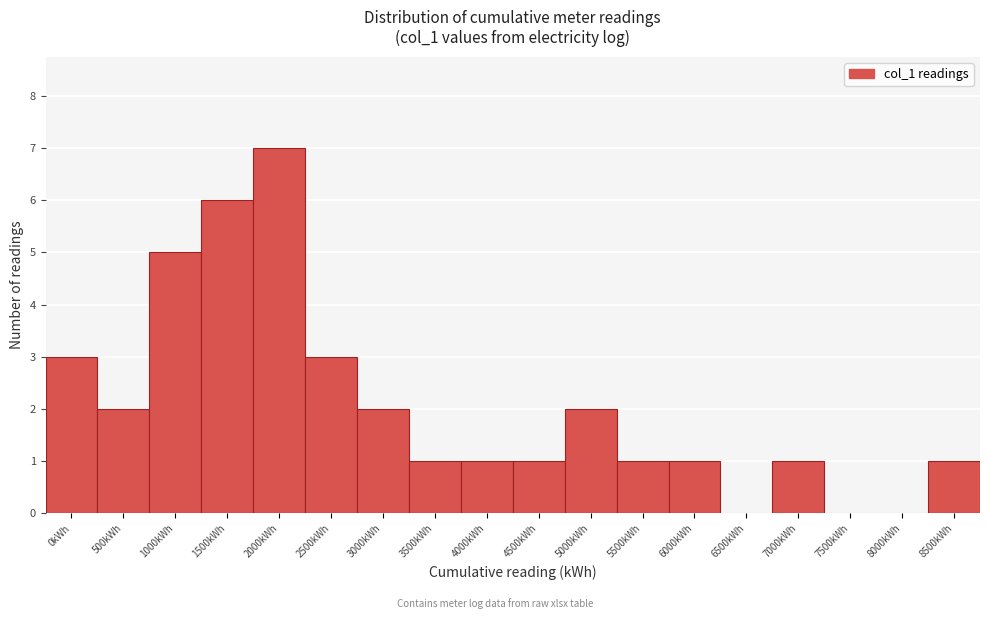

Reading left to right, extract all data points from this chart.

0kWh=3	500kWh=2	1000kWh=5	1500kWh=6	2000kWh=7	2500kWh=3	3000kWh=2	3500kWh=1	4000kWh=1	4500kWh=1	5000kWh=2	5500kWh=1	6000kWh=1	6500kWh=0	7000kWh=1	7500kWh=0	8000kWh=0	8500kWh=1